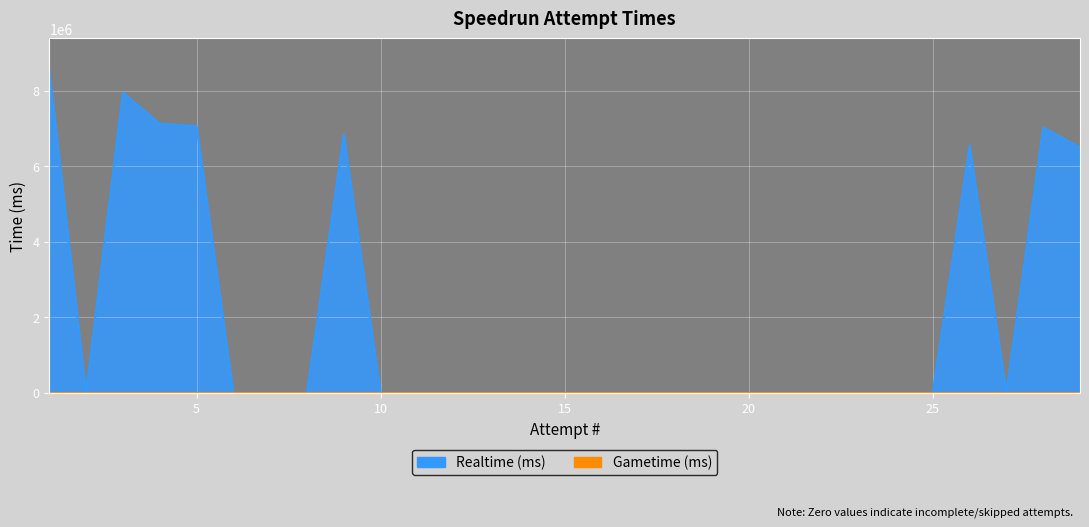

Reading right to left, transcribe all the data shown in this chart.

6505545	7028231	0	6551472	0	0	0	0	0	0	0	0	0	0	0	0	0	0	0	0	6846223	0	0	0	7067082	7132861	7954766	0	8535701